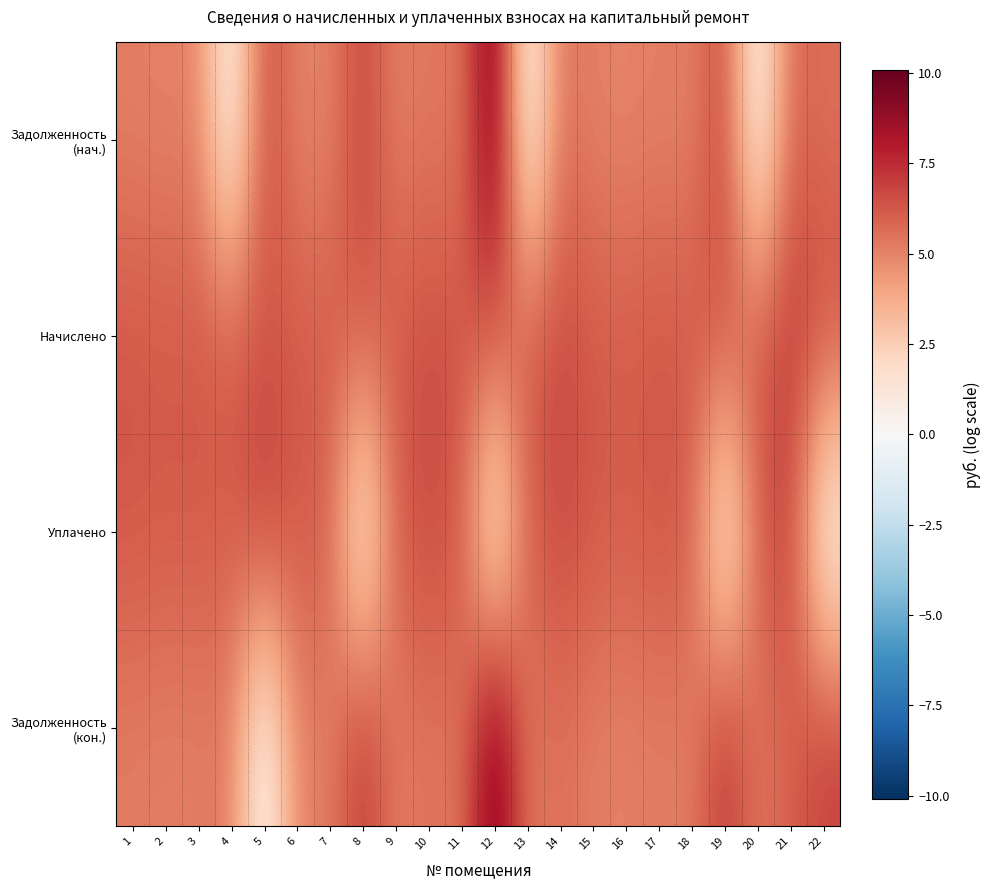

Rank the series at 7 from lowest to highest value.

Задолженность (нач.), Задолженность (кон.), Уплачено, Начислено